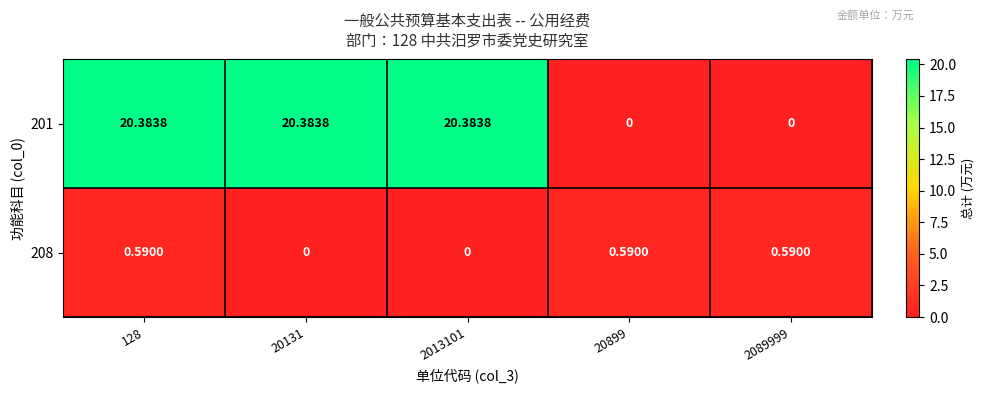

List the series in order of their peak value, highest first.

201, 208